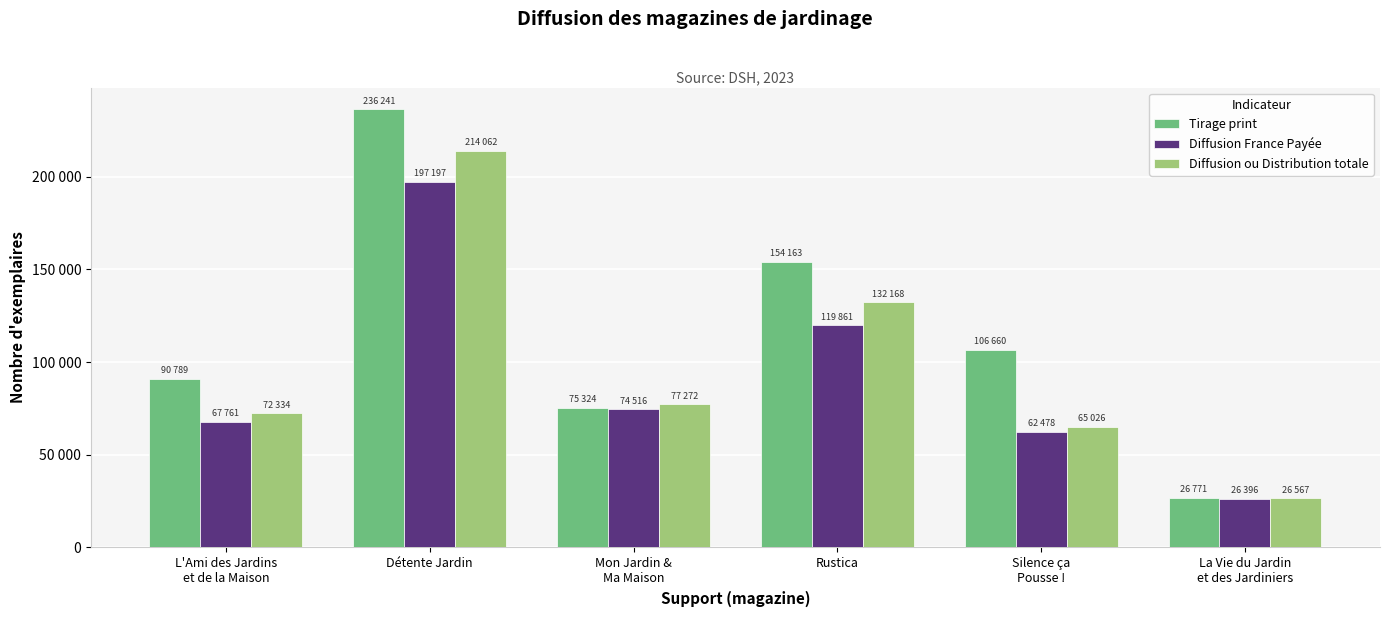

What are all the series names shown in the legend?

Tirage print, Diffusion France Payée, Diffusion ou Distribution totale